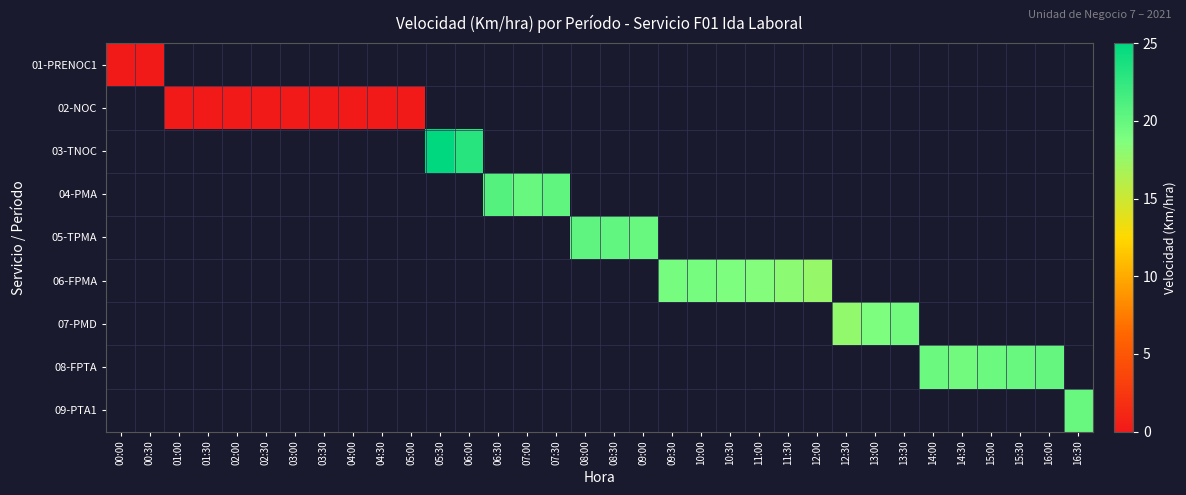

What is the maximum value shown in the chart?

25.0